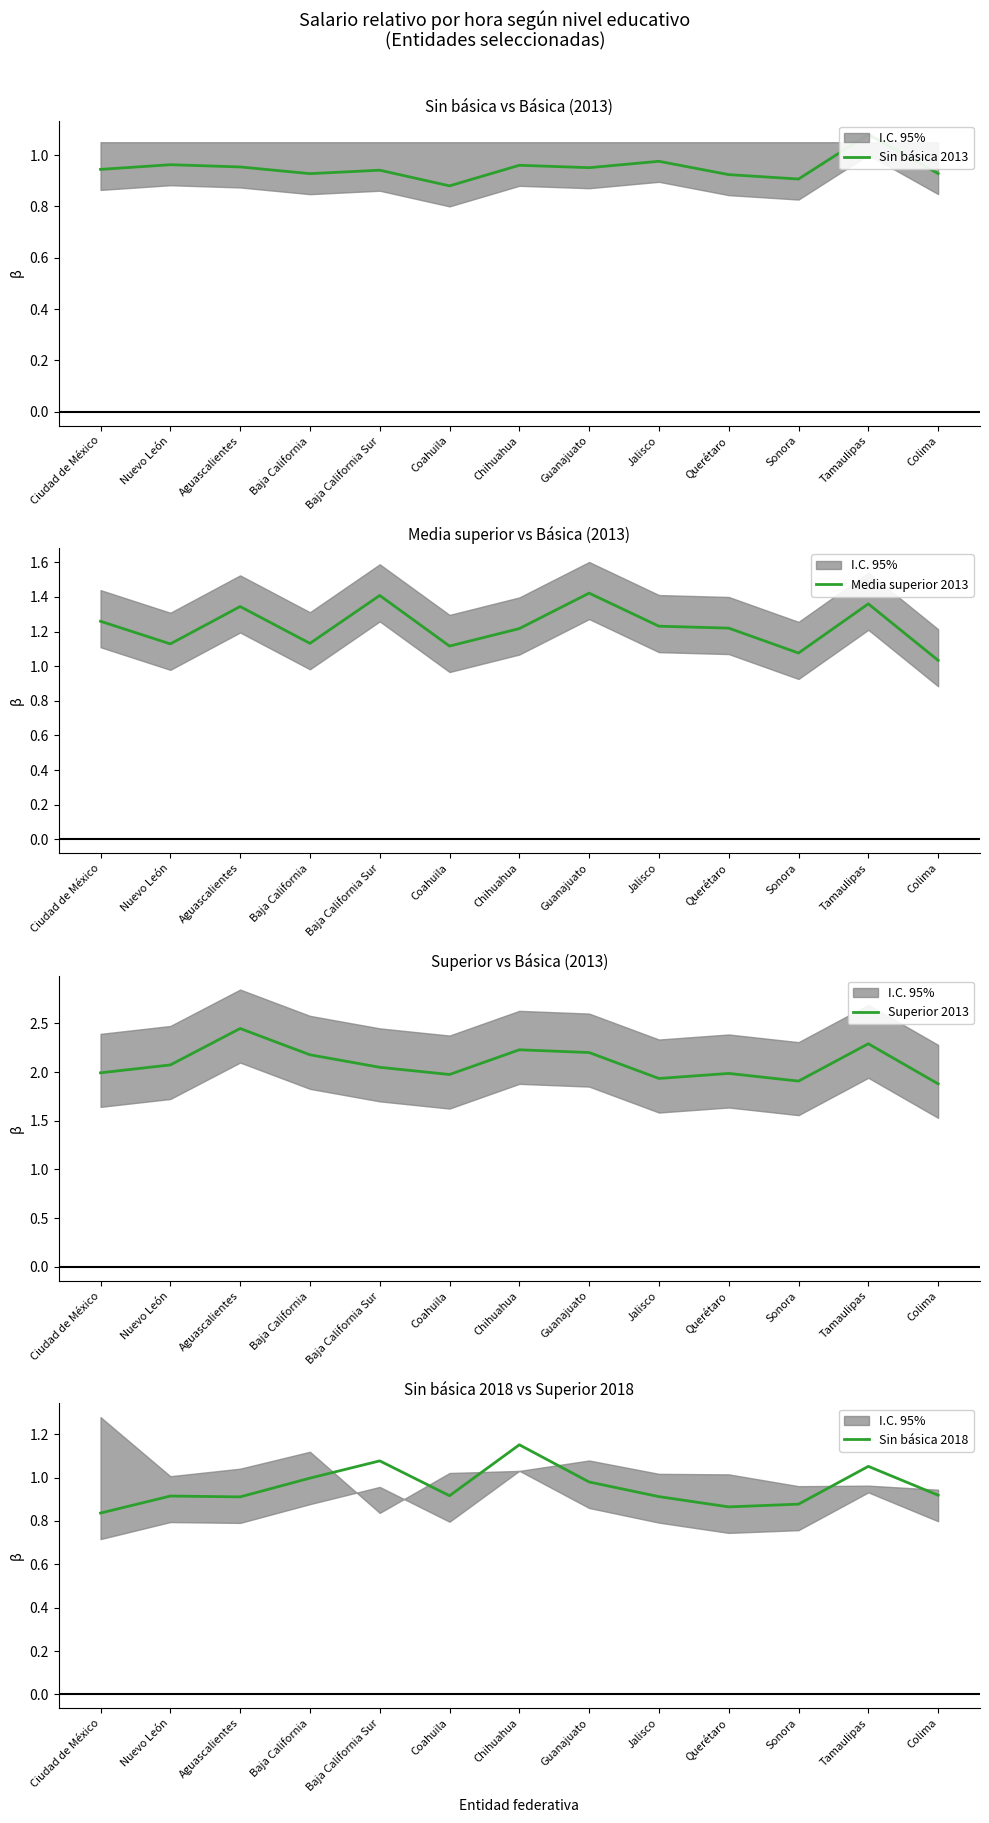

What value does the Sin básica 2013 series have at Jalisco?

1.0